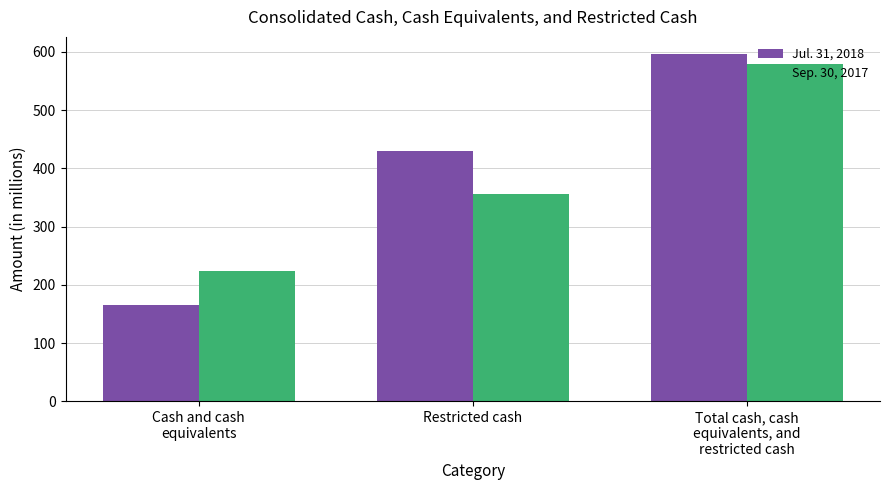

Is it true that Jul. 31, 2018 equals 353 at Total cash, cash
equivalents, and
restricted cash?

False